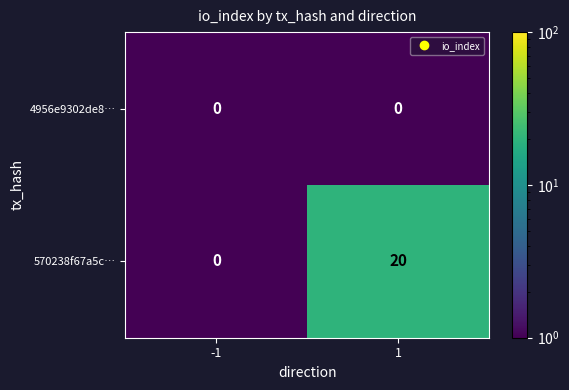

Which series has the widest spread of values?

570238f67a5c…